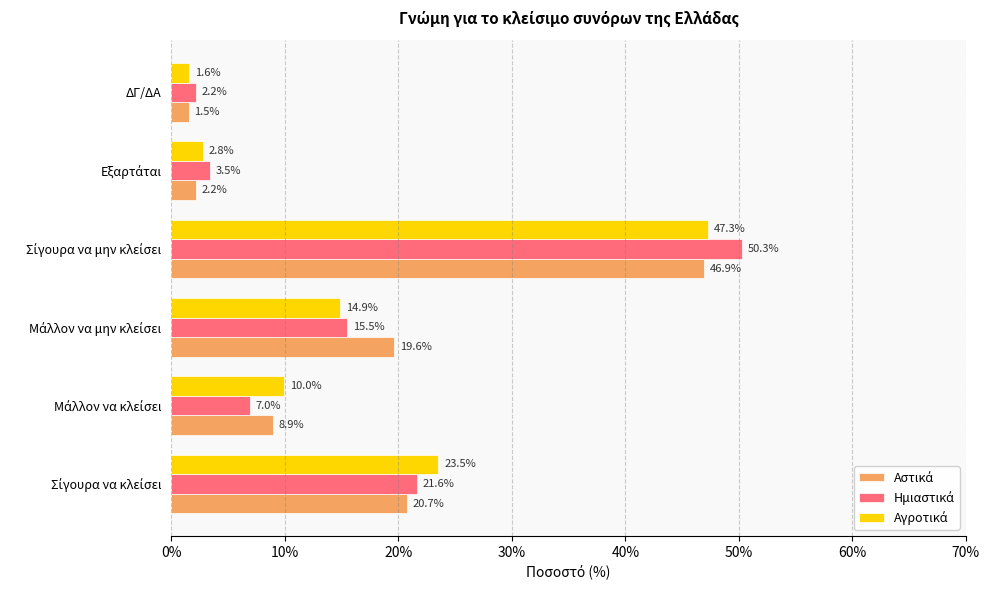

At how many categories does at least one series exceed 8?

4